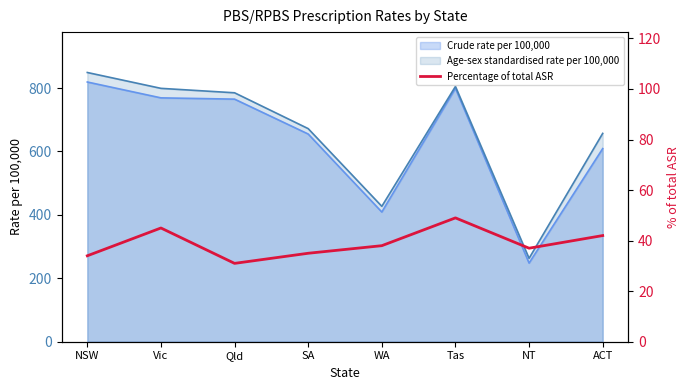

Reading right to left, transcribe all the data shown in this chart.

ACT=42	NT=37	Tas=49	WA=38	SA=35	Qld=31	Vic=45	NSW=34